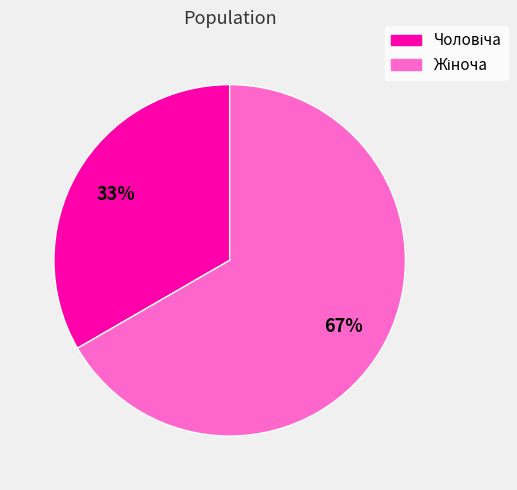

Count the number of slices in the pie.

2